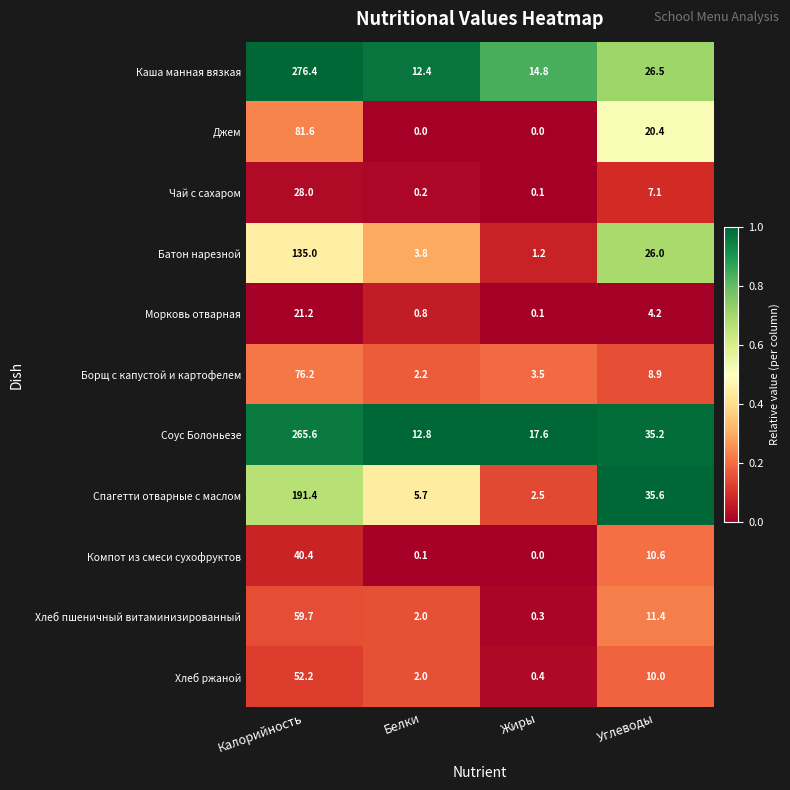

Is the value of Спагетти отварные с маслом at Белки greater than the value of Борщ с капустой и картофелем at Калорийность?

No